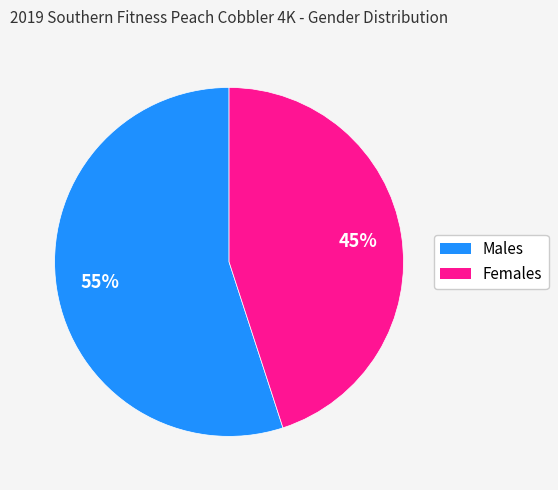

To the nearest percent, what is the difference between the largest and smallest slice percentages?

10%